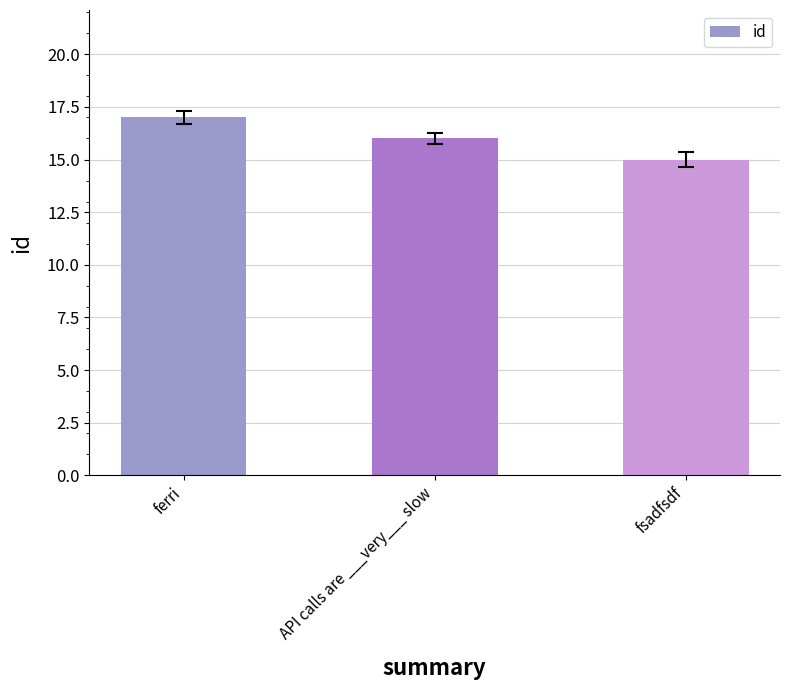

List the labels in order of value, largest first.

ferri, API calls are ___very___ slow, fsadfsdf